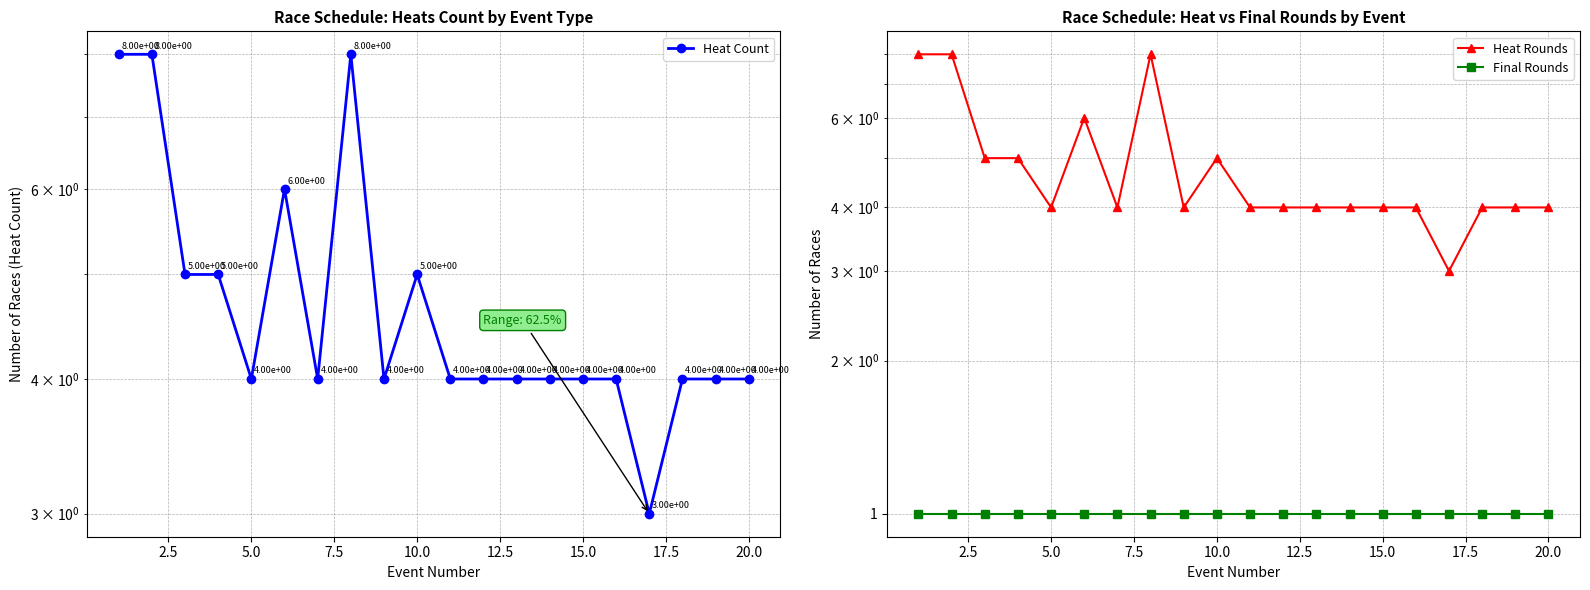

The Heat Count series shows 2 at 15.0. True or false?

False